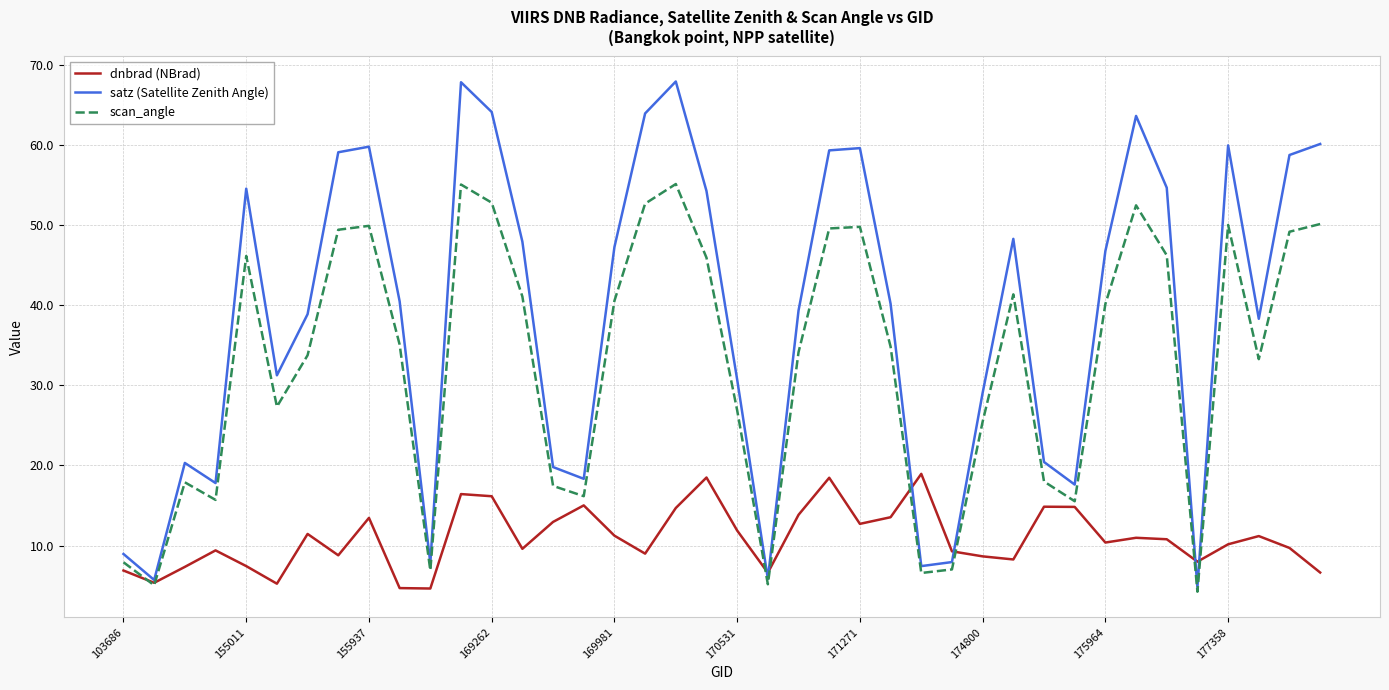

Rank the series by their average value, from highest to lowest.

satz (Satellite Zenith Angle), scan_angle, dnbrad (NBrad)